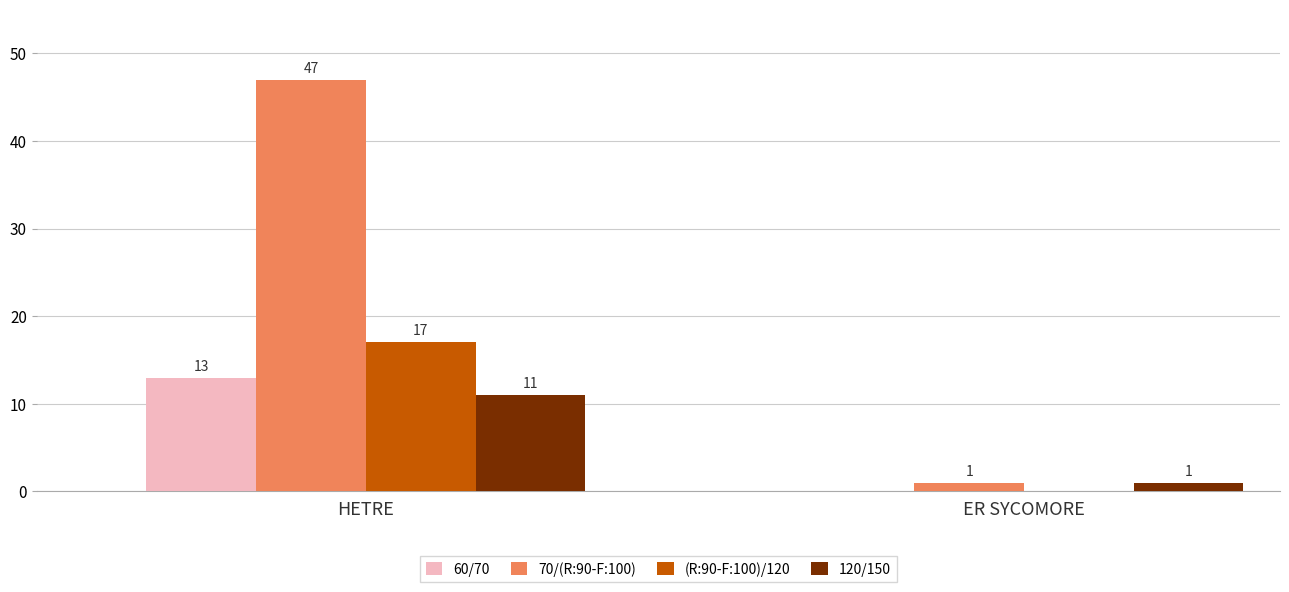

Read the 70/(R:90-F:100) value at HETRE.

47